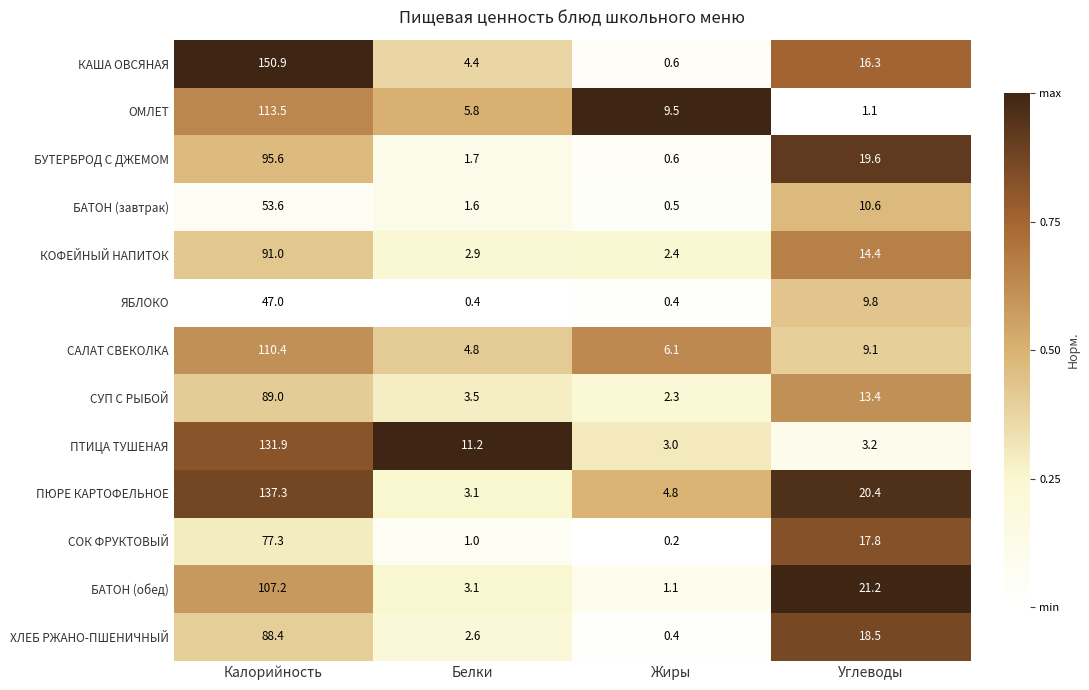

Which label corresponds to the smallest value in the chart?

Жиры